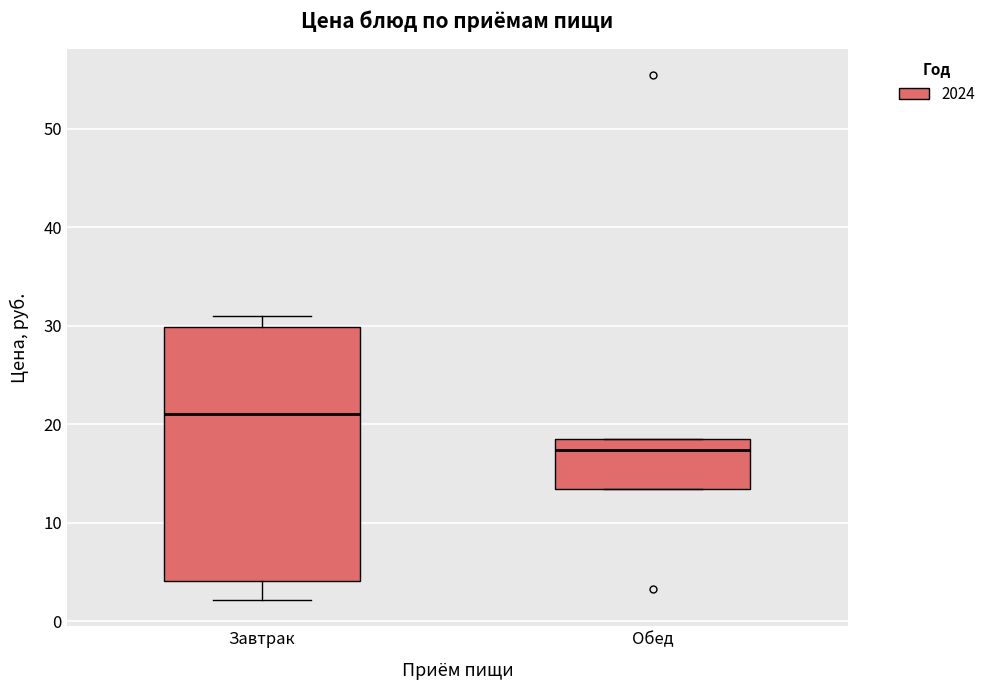

Which box is the tallest, from its lower edge to its upper edge?

Завтрак